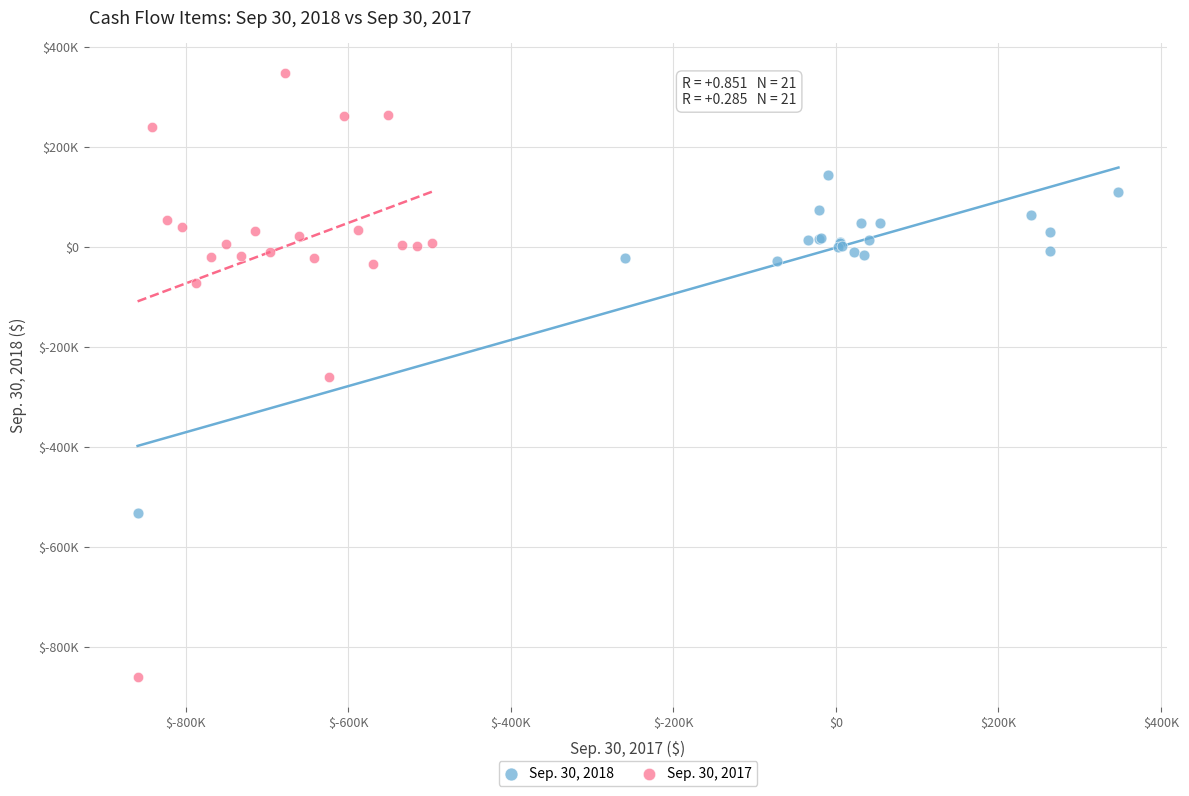

What are all the series names shown in the legend?

Sep. 30, 2018, Sep. 30, 2017